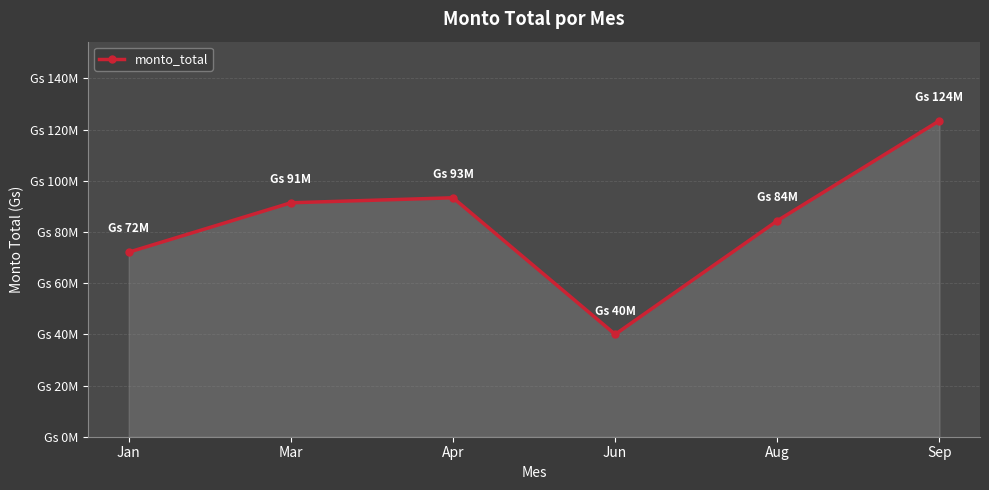

Does the chart have visible grid lines?

Yes